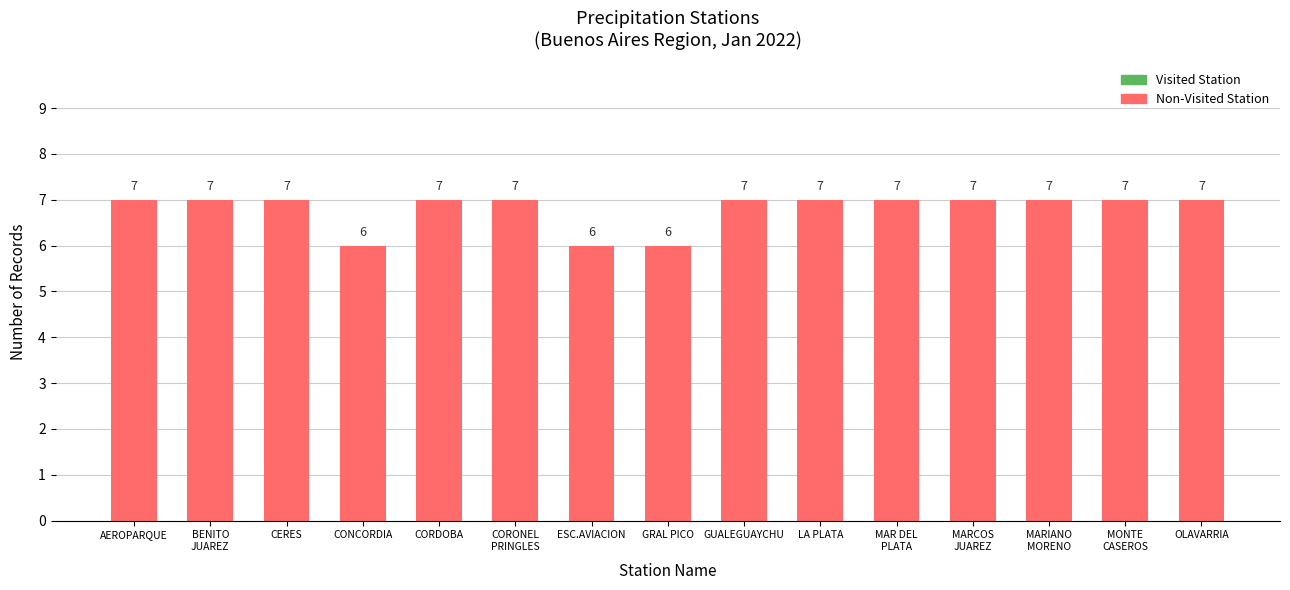

Approximately how many times larger is the value at LA PLATA compared to GUALEGUAYCHU?

1.0